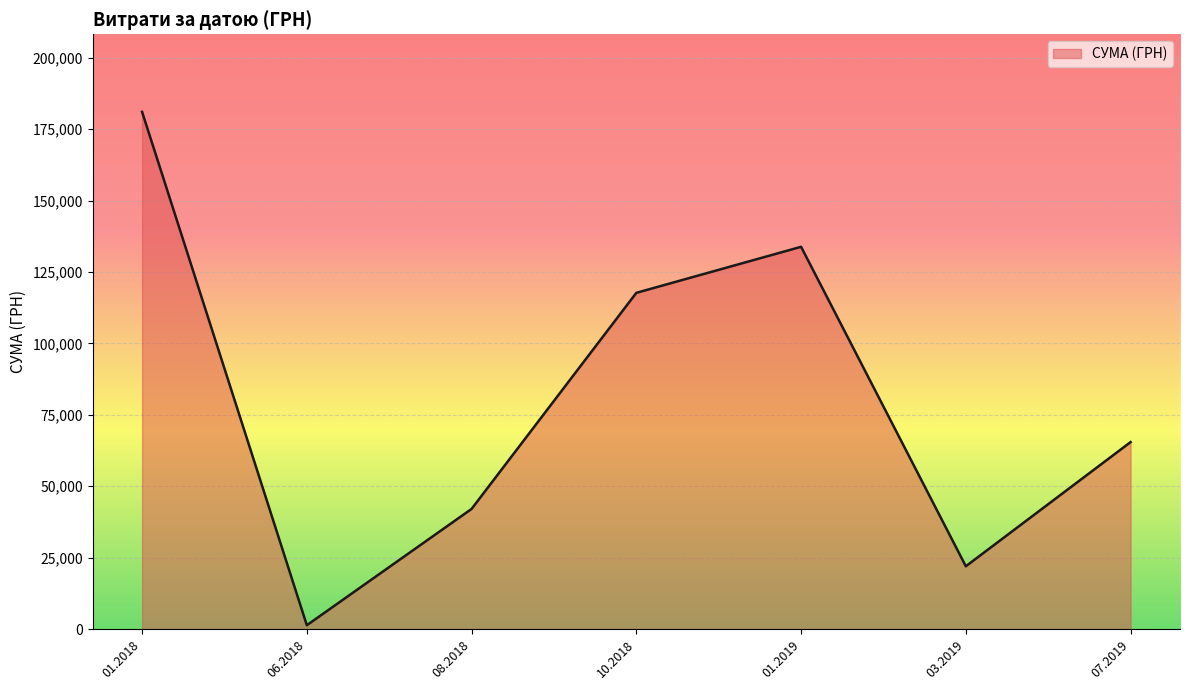

The value at 10.2018 is 39939.7. True or false?

False